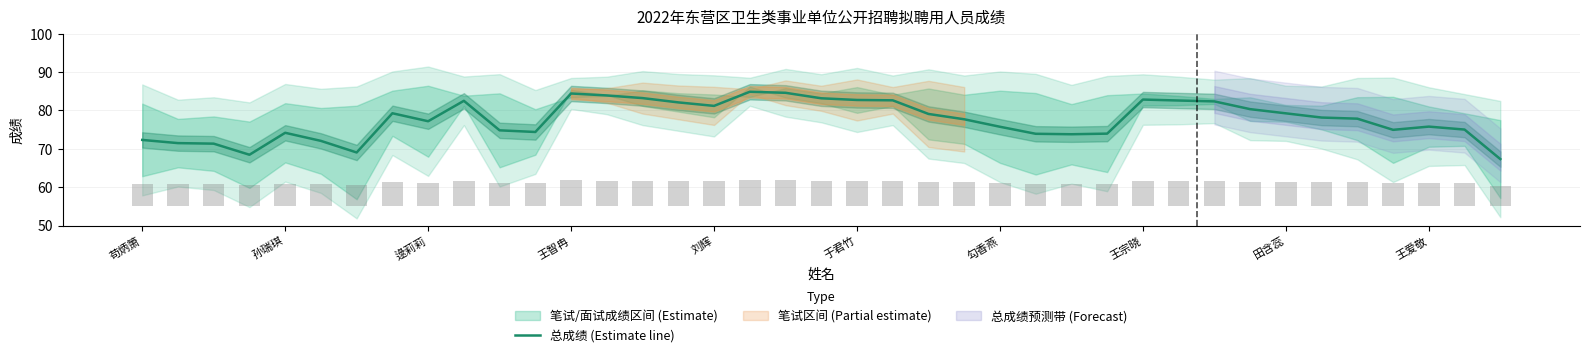

Reading left to right, list all the values displayed in this chart.

72.3	71.5	71.3	68.4	74.2	72.0	69.0	79.2	77.2	82.5	74.8	74.4	84.4	83.9	83.2	82.1	81.2	84.8	84.6	83.2	82.7	82.6	79.1	77.7	75.7	73.9	73.8	73.9	82.8	82.6	82.3	80.3	79.2	78.1	77.8	74.9	75.8	75.0	67.3